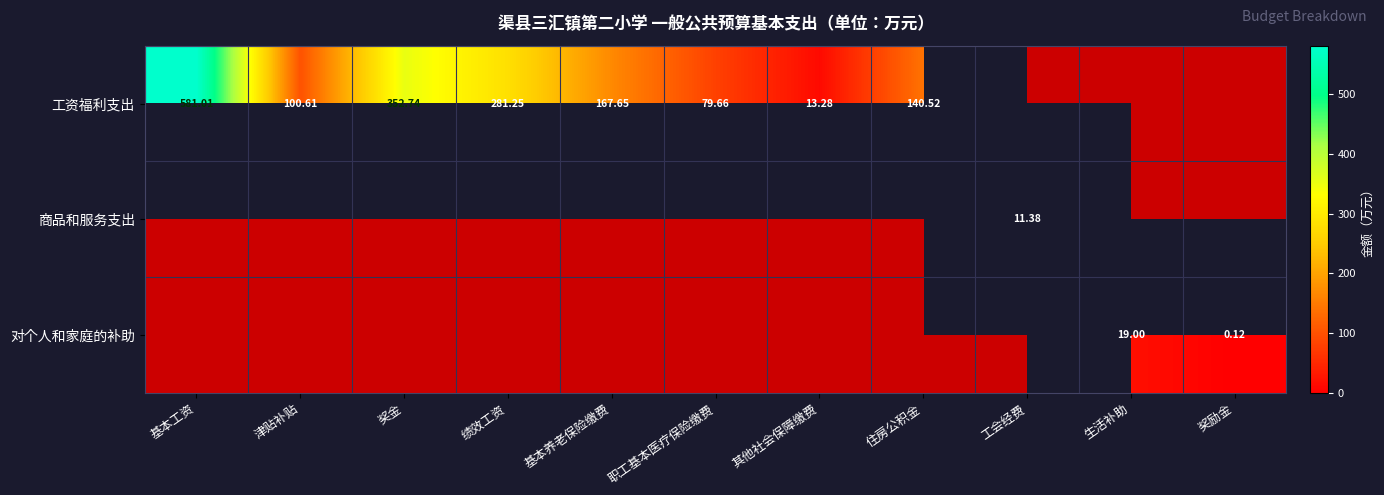

The 工资福利支出 series shows 203.0 at 奖金. True or false?

False